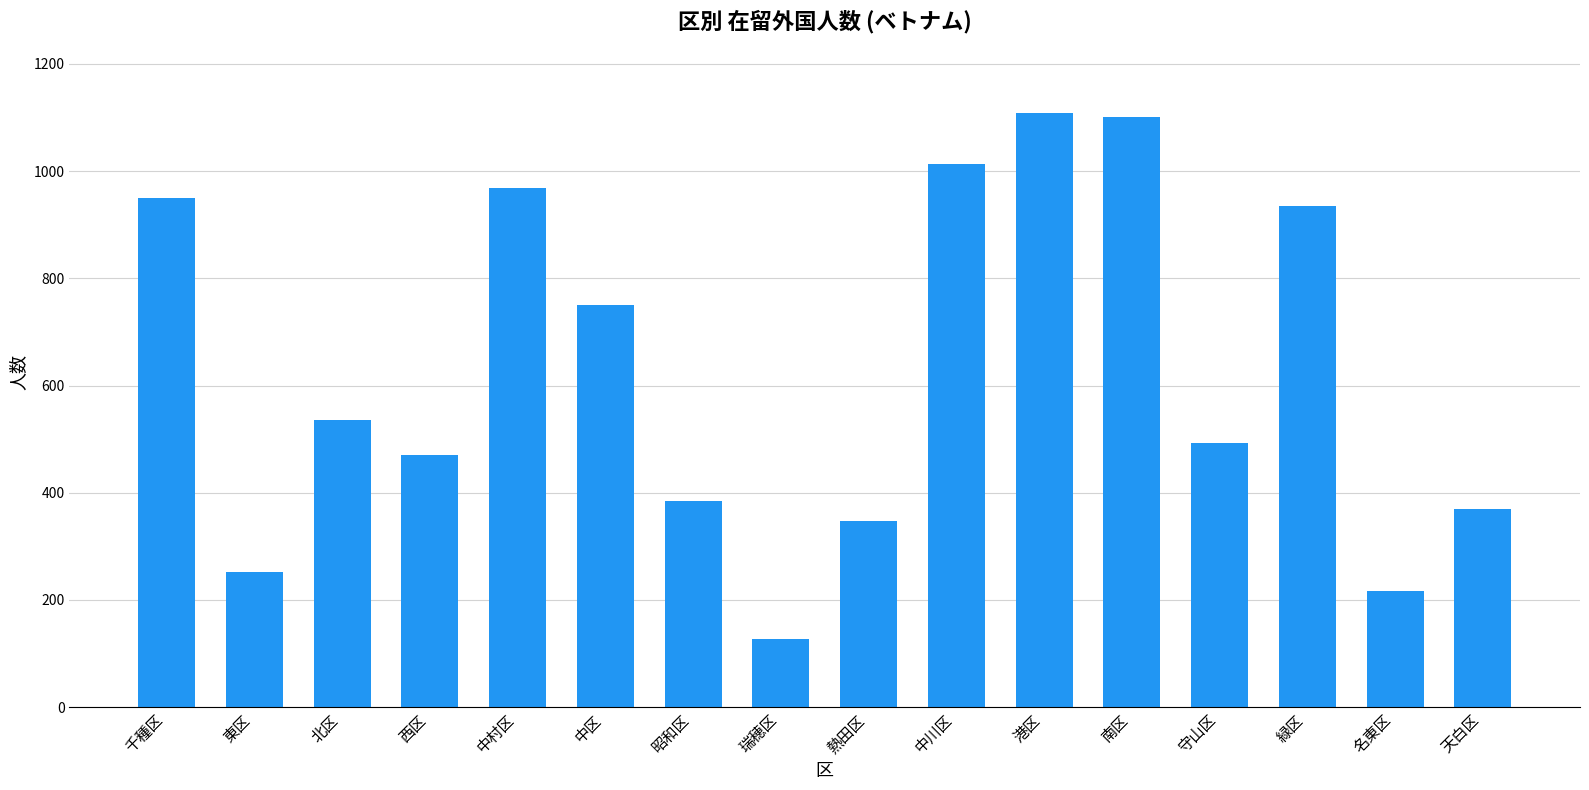

How many data points does each series have?

16